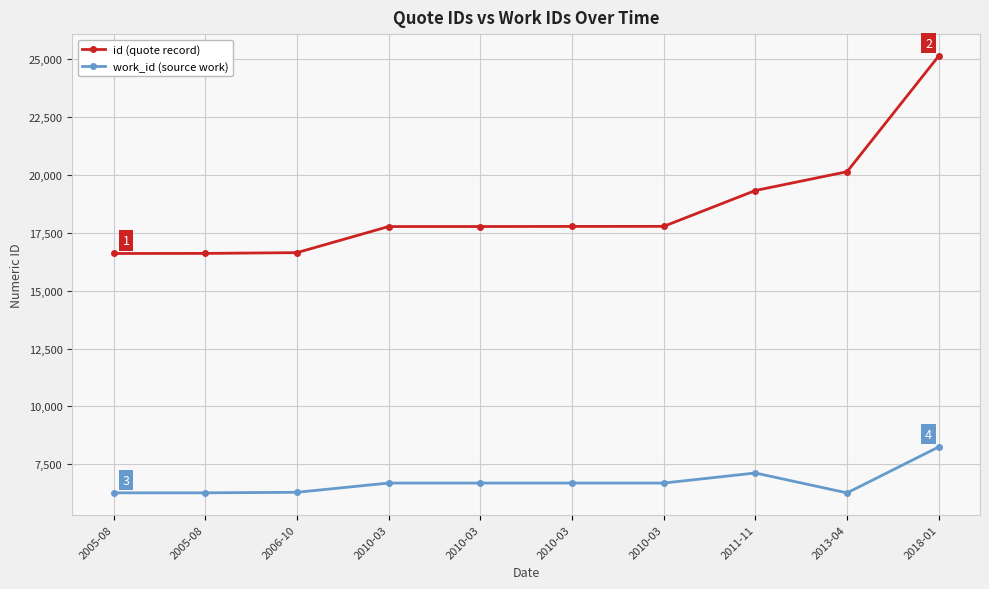

List the labels in order of work_id (source work) value, smallest first.

2013-04, 2005-08, 2005-08, 2006-10, 2010-03, 2010-03, 2010-03, 2010-03, 2011-11, 2018-01